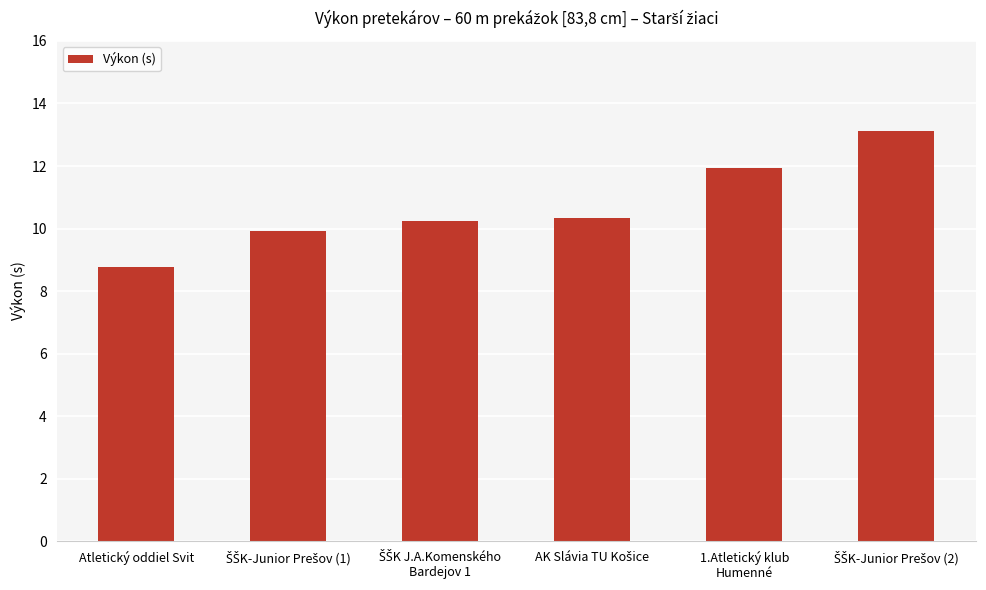

What is the average value?

10.7